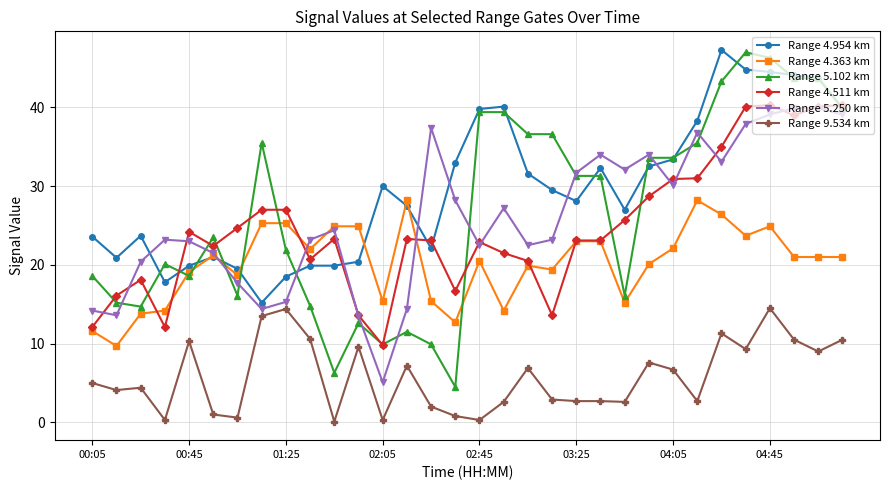

What is the lowest value of the Range 4.511 km series?

9.8